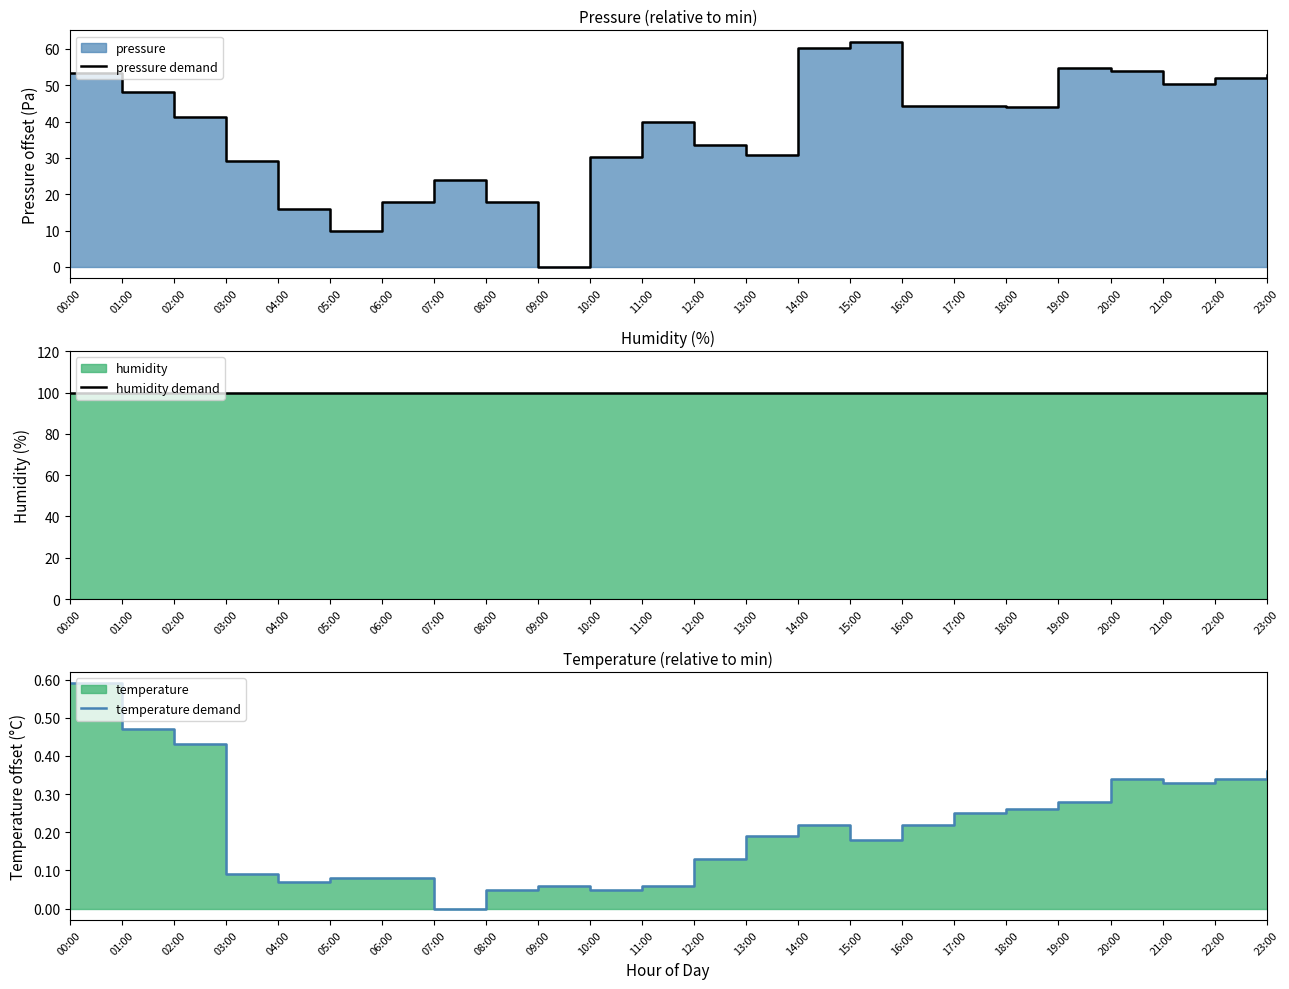

What is the approximate value of temperature demand at 05:00?

0.1